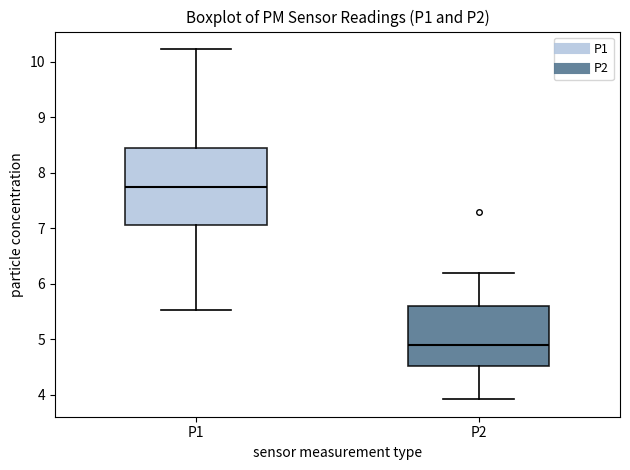

Comparing the boxes themselves (not the whiskers), which one is the tallest?

P1